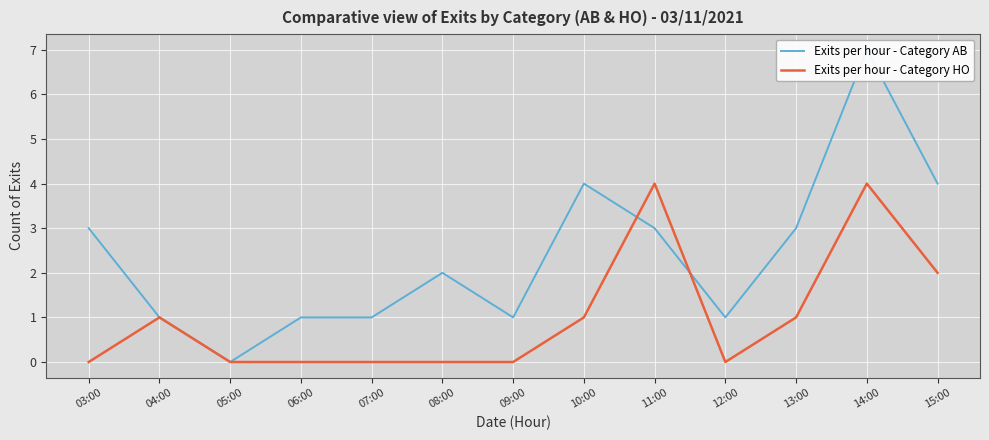

What is the total value across all series at 15:00?

6